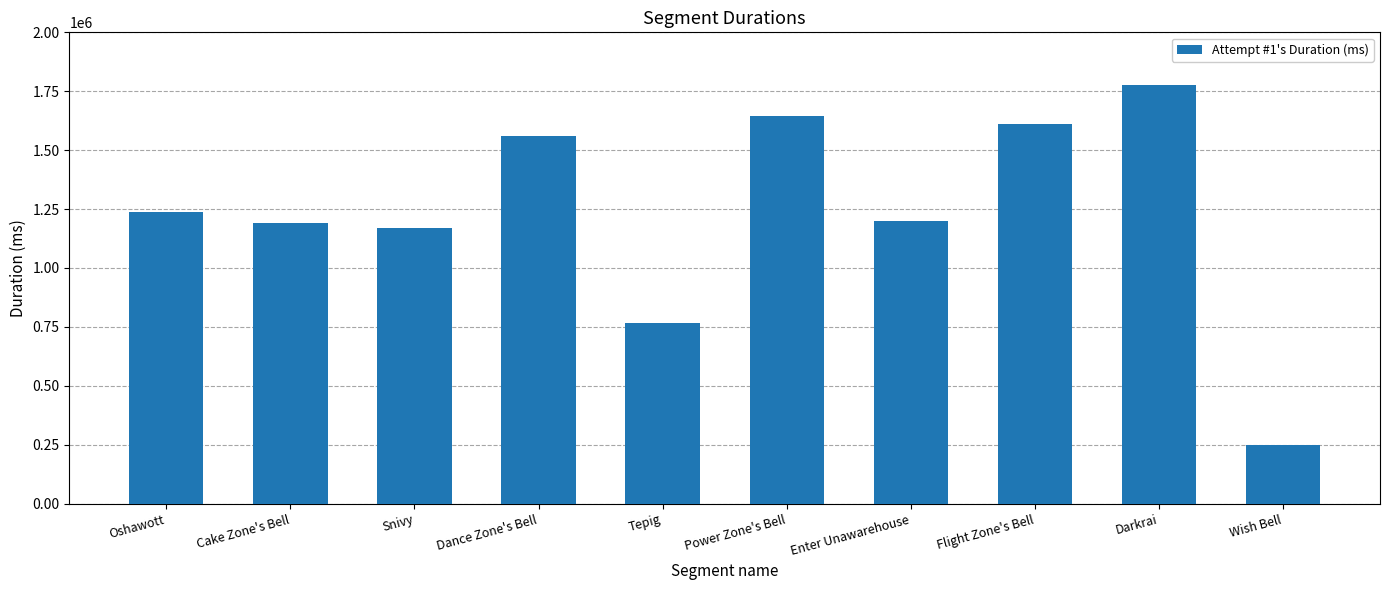

What is the value of the 2nd bar from the left?

1192330